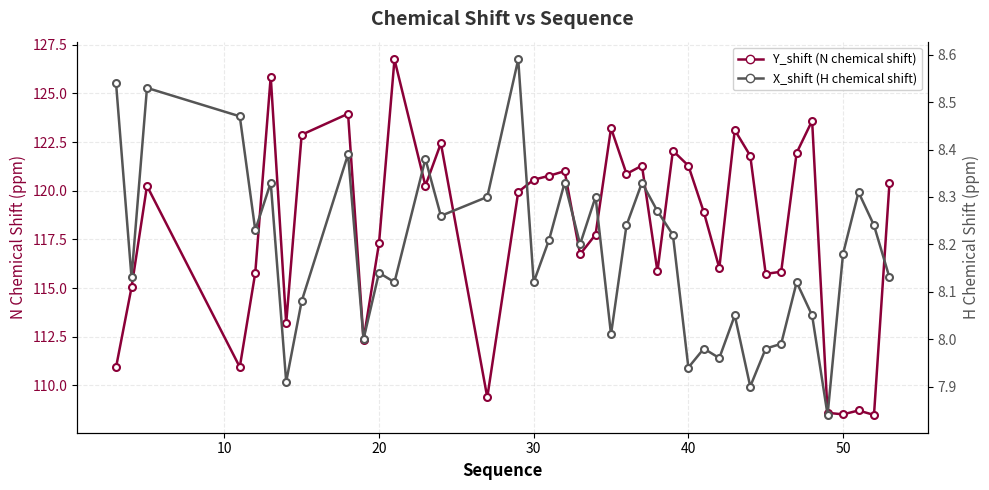

True or false: X_shift (H, ppm) and Y_shift (N, ppm) cross at least once.

False